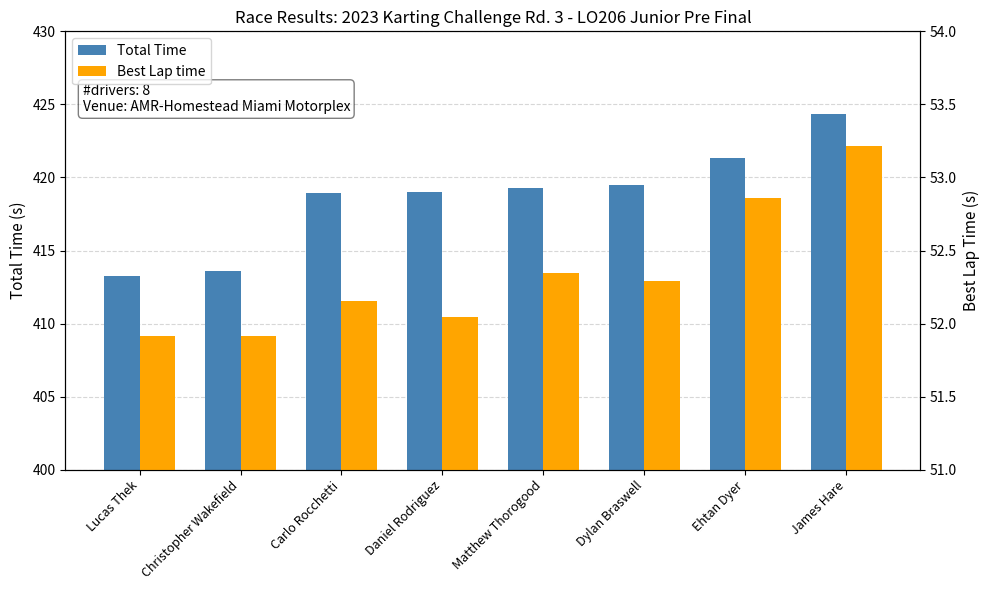

Which label corresponds to the smallest value in the chart?

Lucas Thek